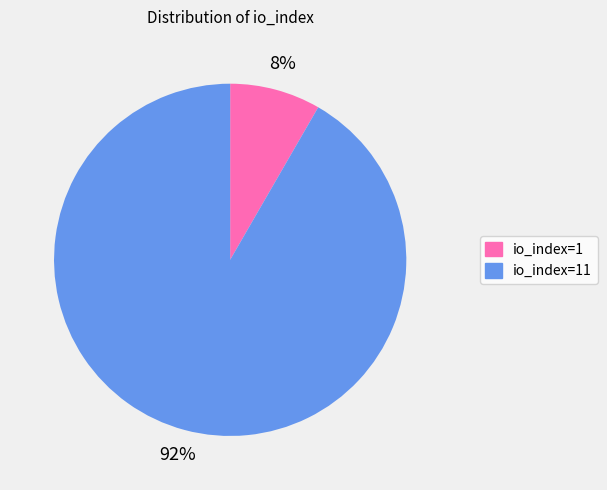

Is it true that io_index=11 is 82% of the pie?

False